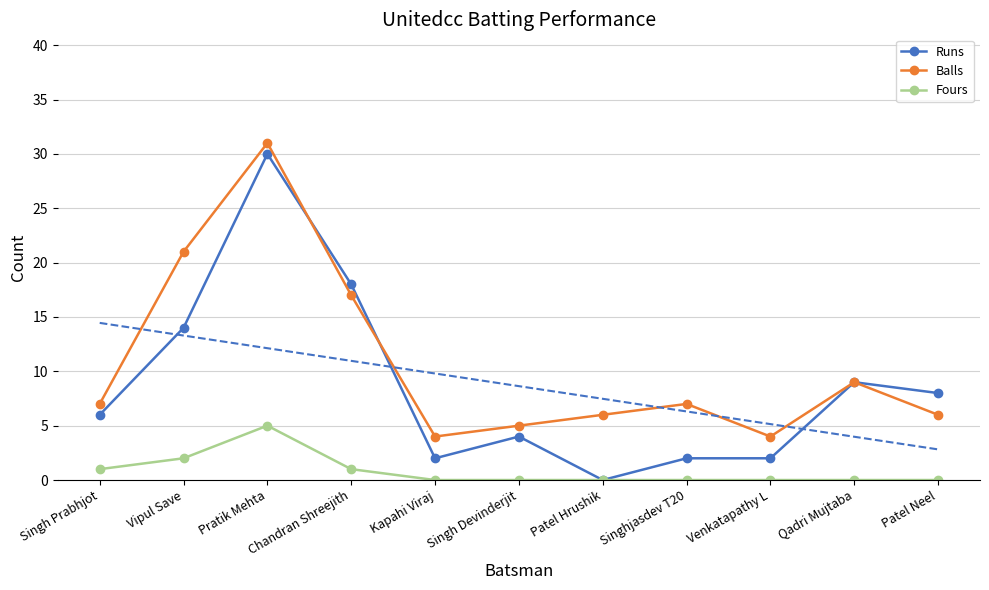

The value of Fours at Qadri Mujtaba is 0. True or false?

True